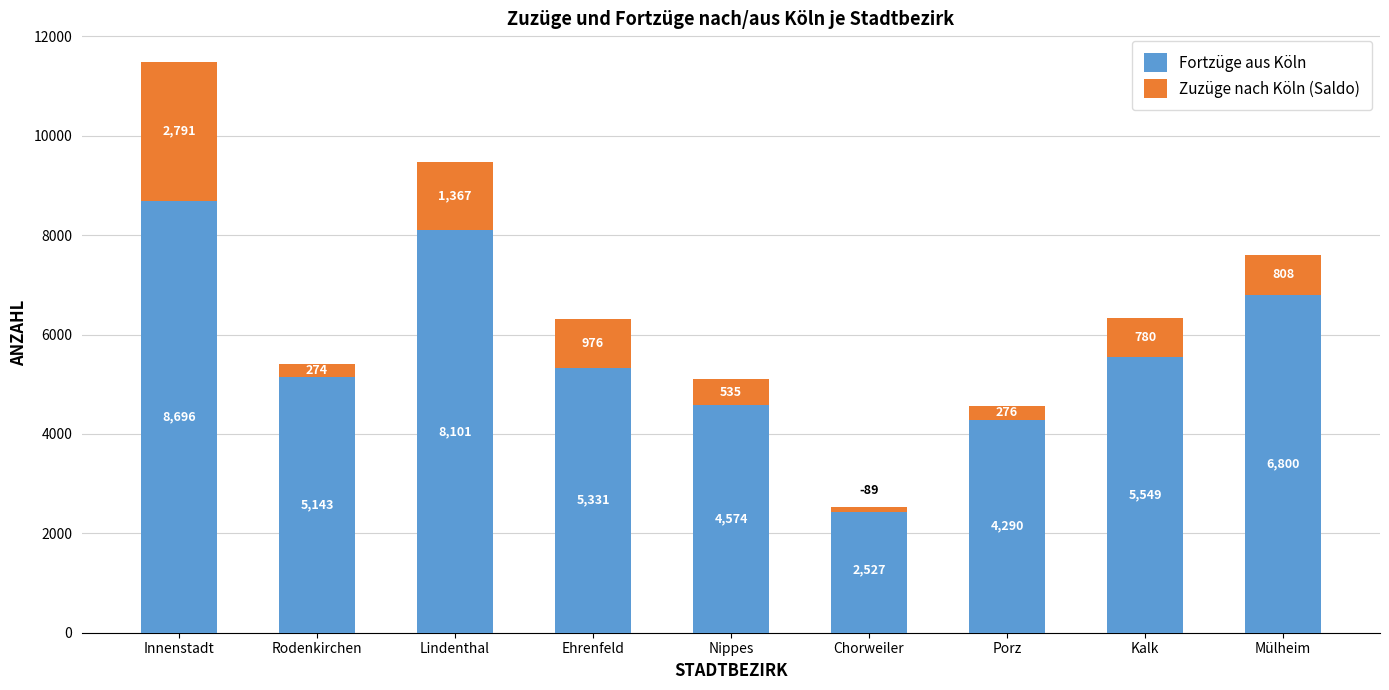

Which series has the largest range (max minus min)?

Fortzüge aus Köln